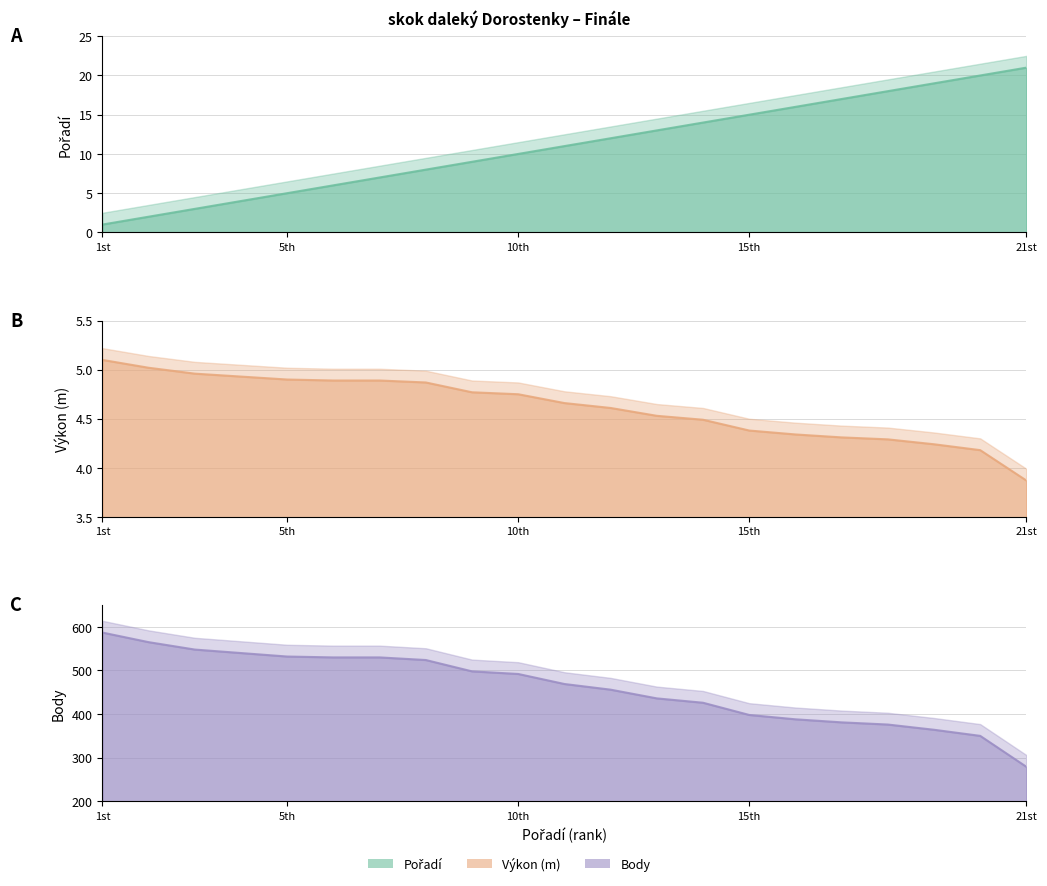

Which series has the largest total across all categories?

Body